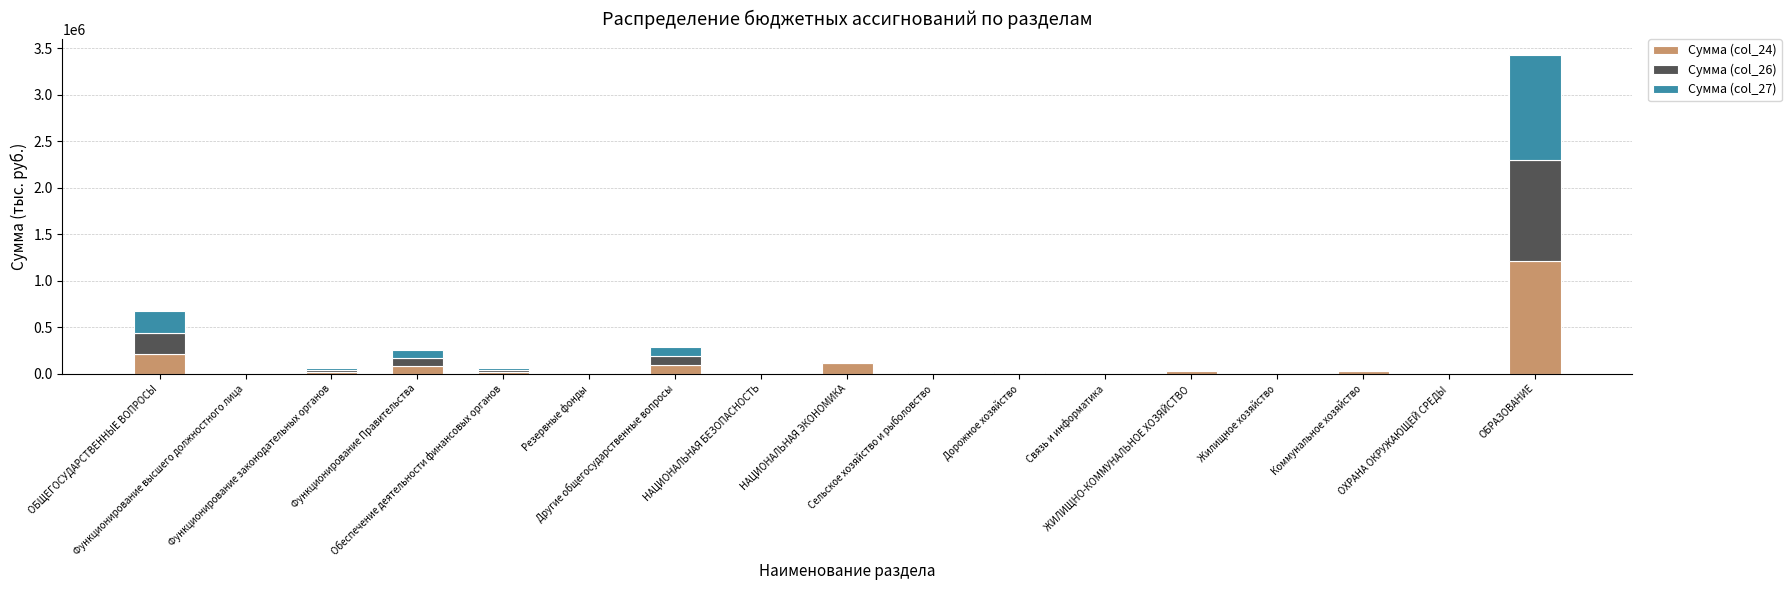

What position from the left is Функционирование Правительства?

4